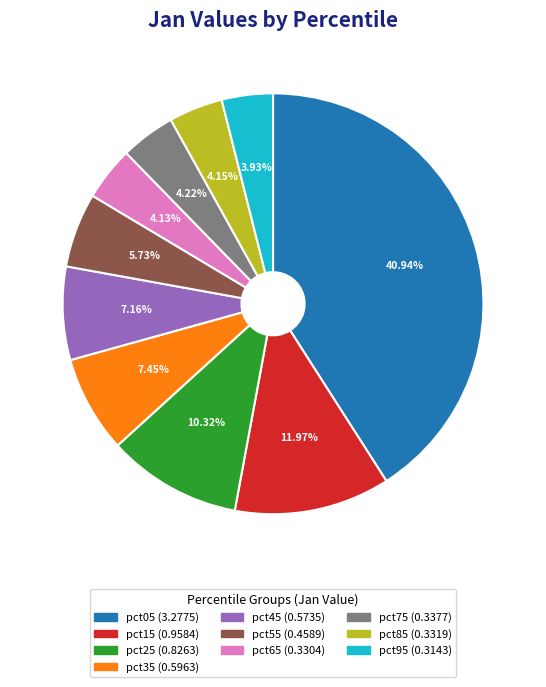

Is the sum of pct45 and pct35 greater than half?

No